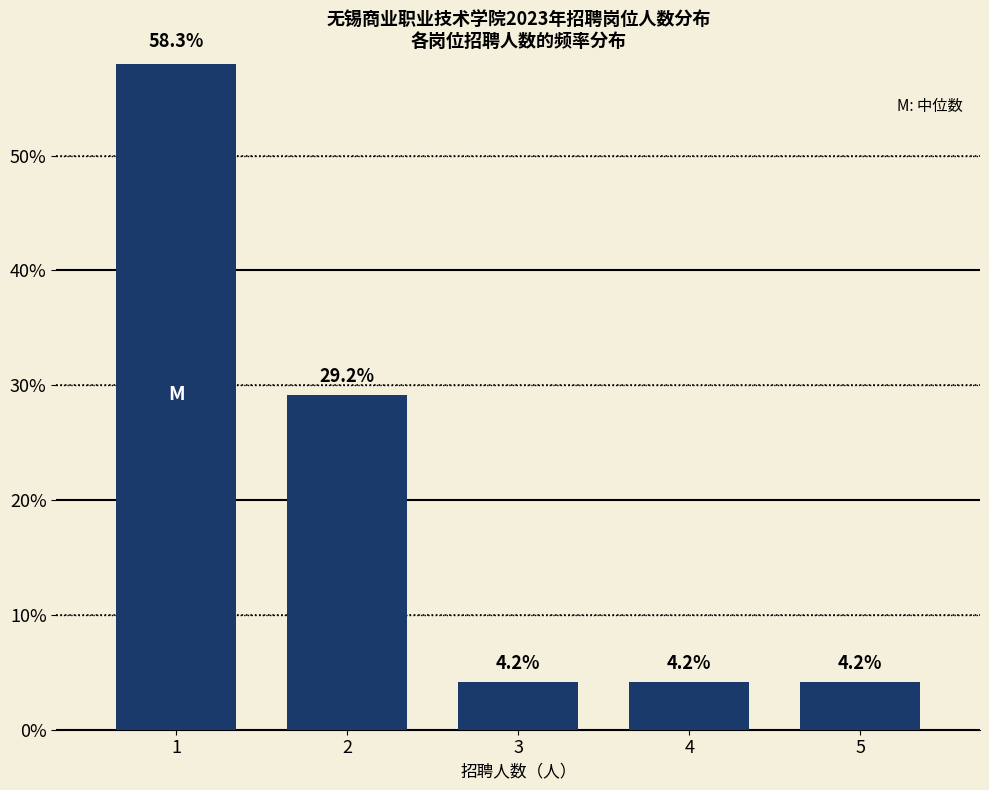

What is the approximate value at 3?

4.2